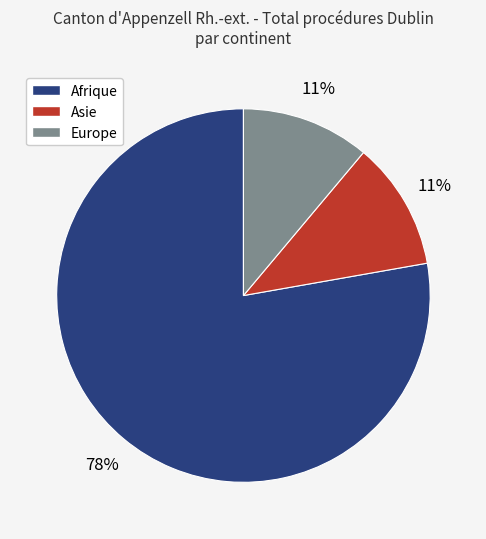

To the nearest percent, what is the average slice percentage?

33%